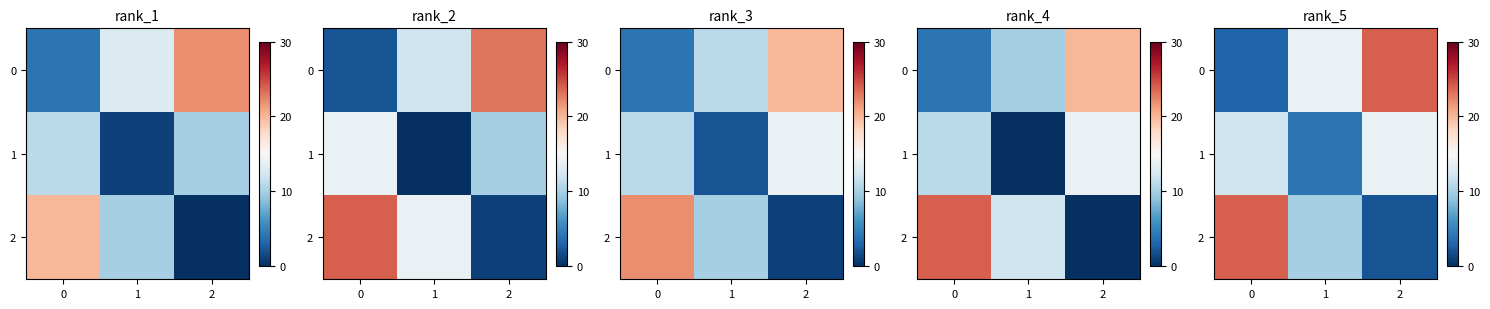

The value of row_2 at 2 is 2. True or false?

True